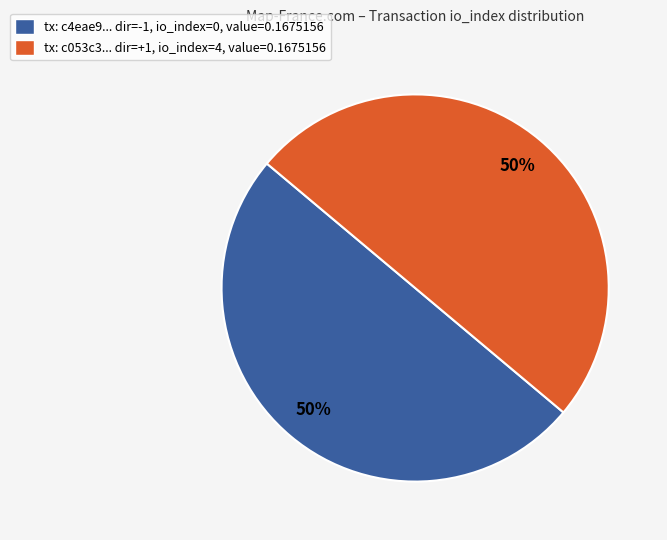

Count the number of slices in the pie.

2